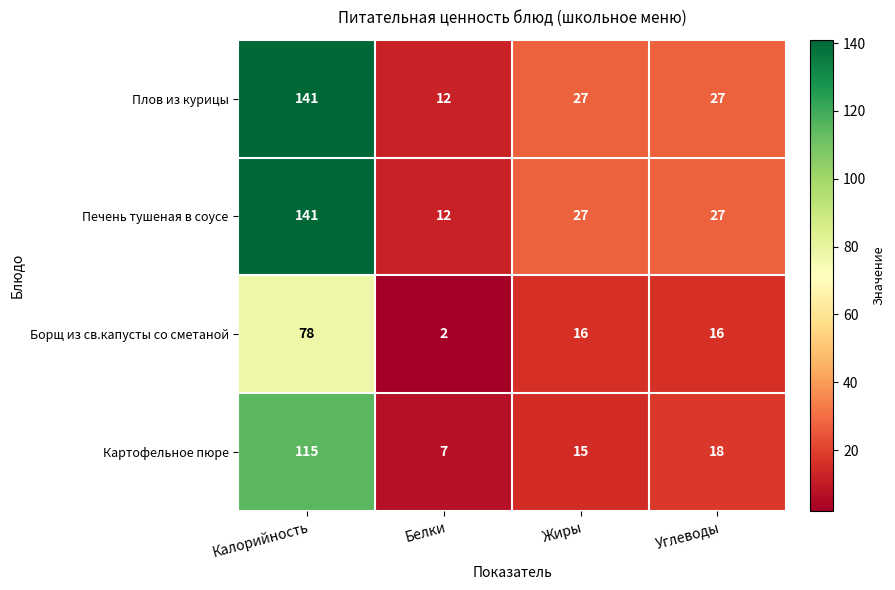

What is the sum of all Картофельное пюре values?

155